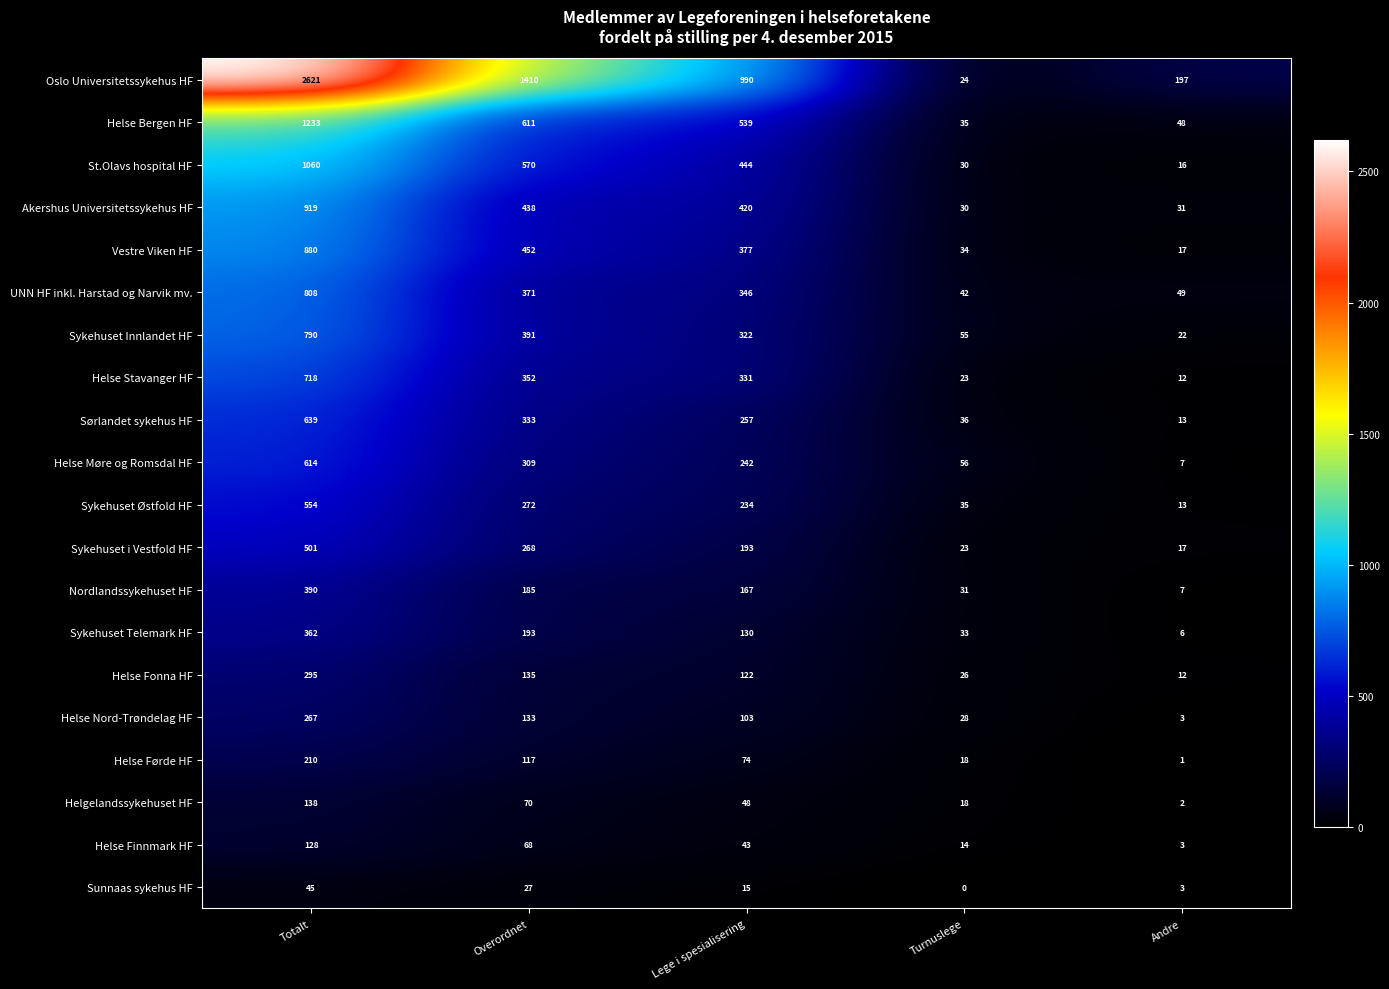

Where is Sykehuset i Vestfold HF nearest to the value 259?

Overordnet